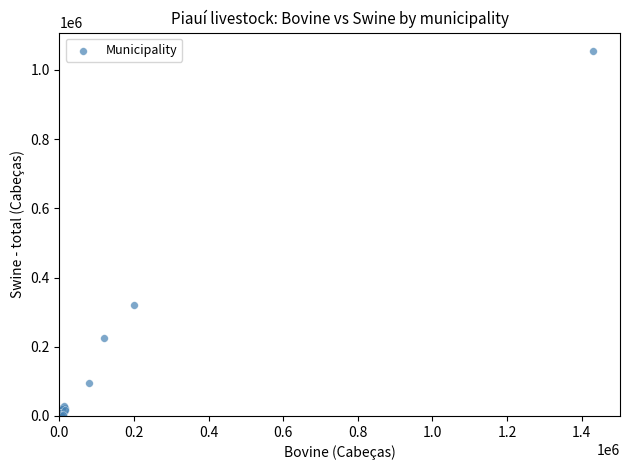

What Y value in the scatter plot is closest to 527802?

322066